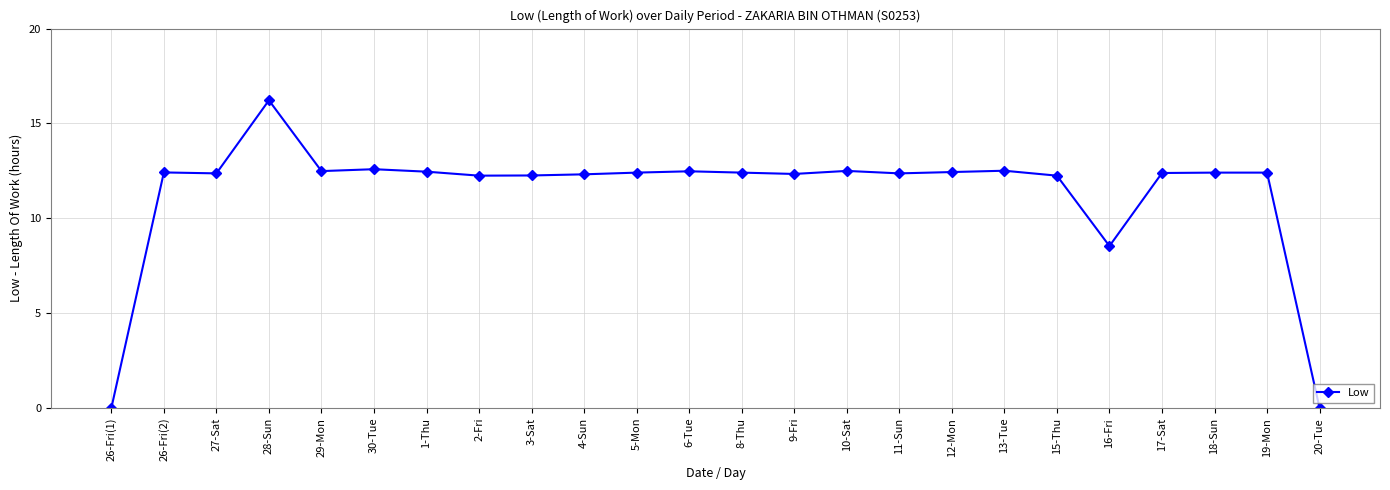

The value at 26-Fri(2) is 17.4. True or false?

False